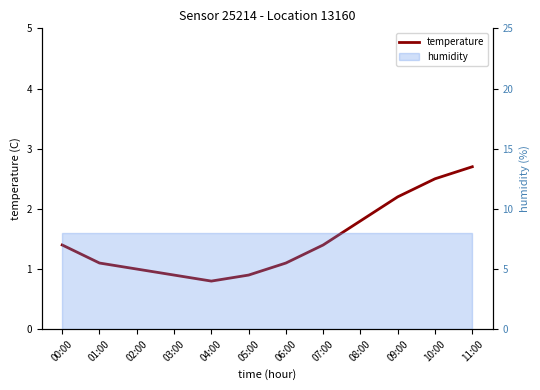

What is the ratio of the value at 05:00 to the value at 09:00?

0.4